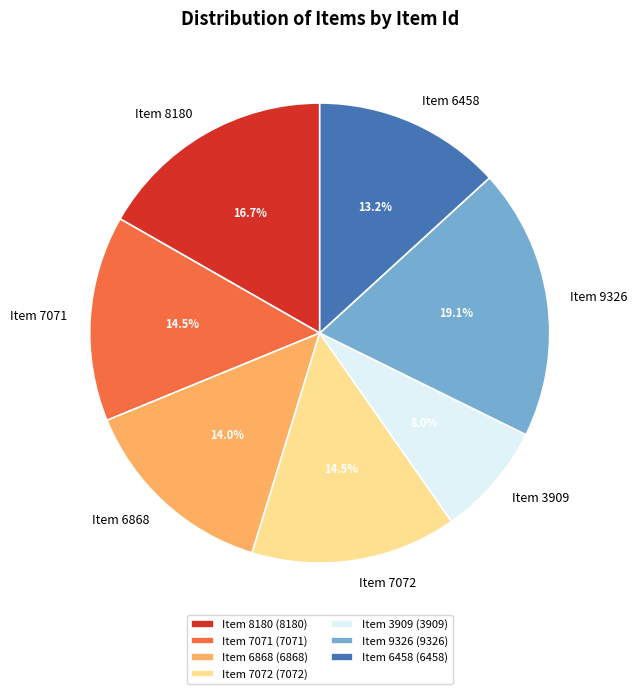

Approximately how many times larger is the value at Item 6458 compared to Item 6868?

0.9